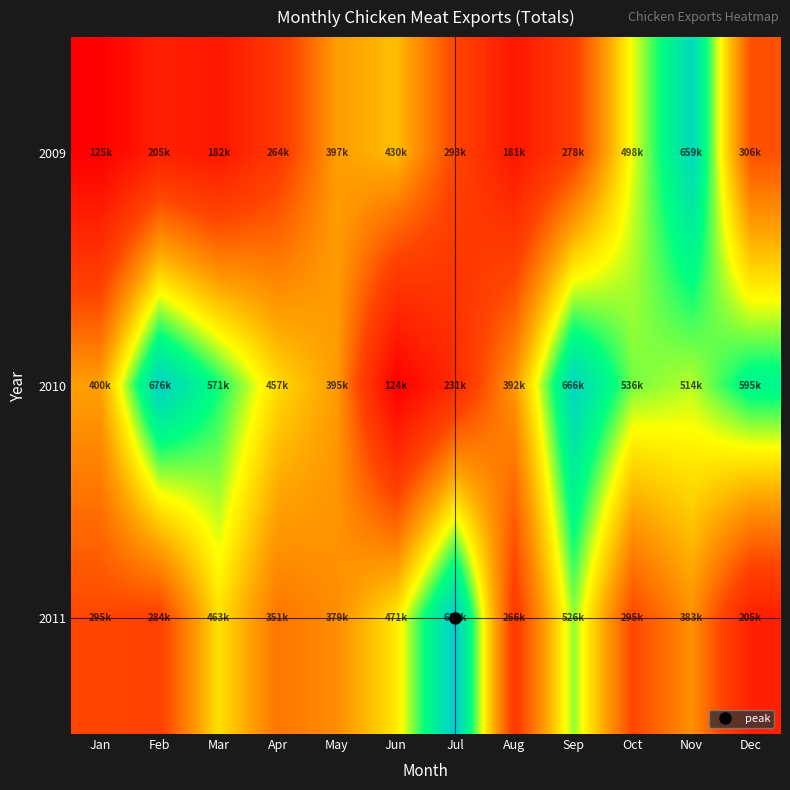

What is the spread (max minus min) of values at Jun?

346314.4